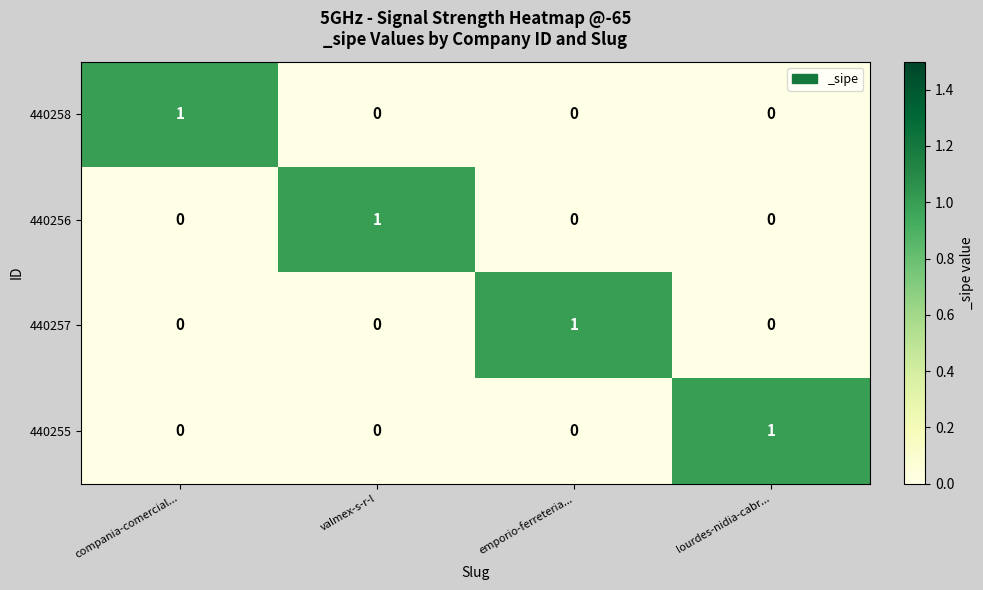

How many 440255 values are between 0 and 1?

4